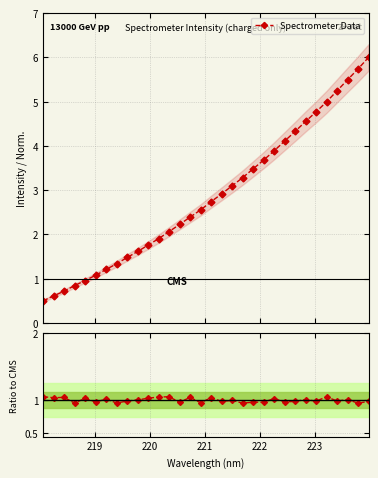

At how many categories does at least one series exceed 3?

14